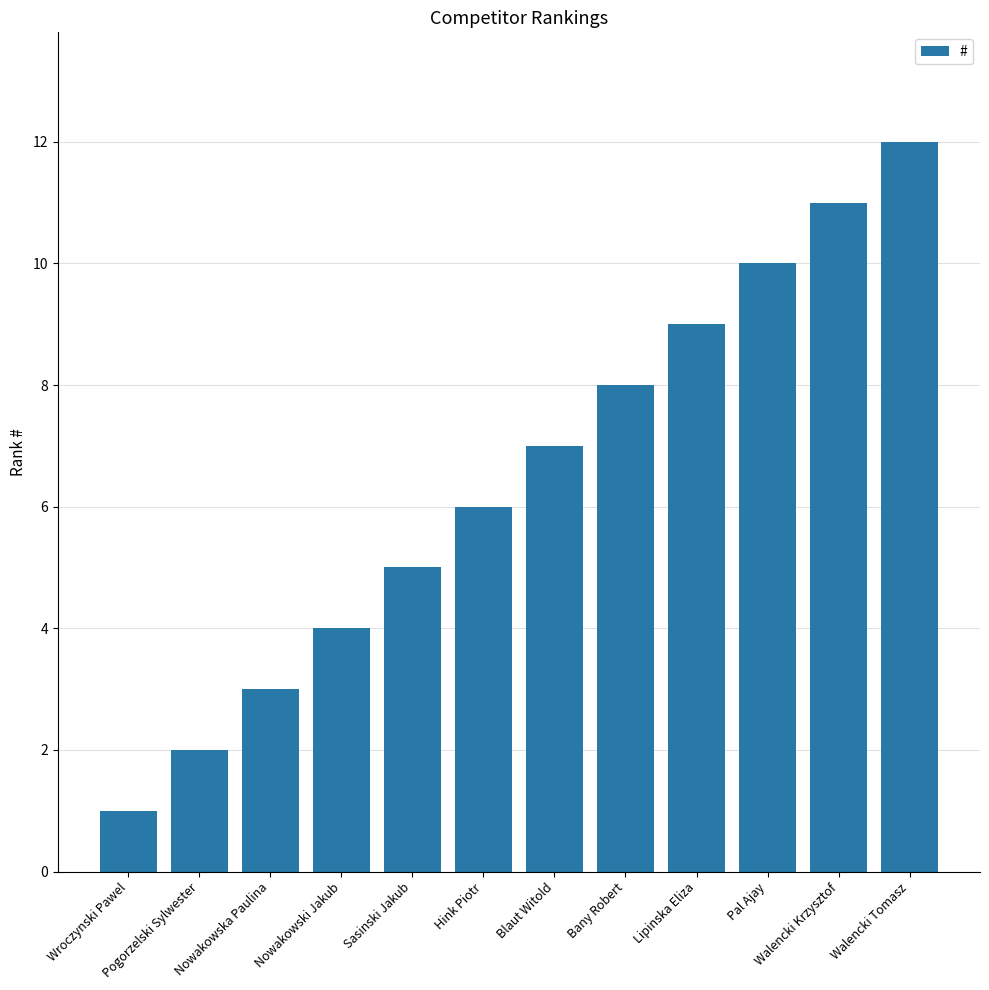

Rank the categories by value from highest to lowest.

Walencki Tomasz, Walencki Krzysztof, Pal Ajay, Lipinska Eliza, Bany Robert, Blaut Witold, Hink Piotr, Sasinski Jakub, Nowakowski Jakub, Nowakowska Paulina, Pogorzelski Sylwester, Wroczynski Pawel